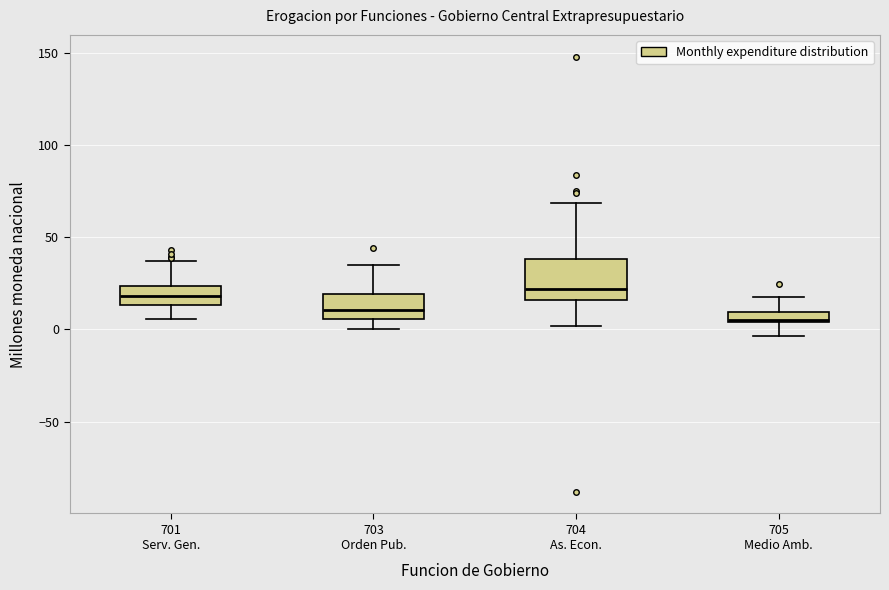

Where does the median line of the box for 703 Orden Pub. sit on the y-axis? The values are not printed on the chart, so give them approximately, as read against the axis.

10